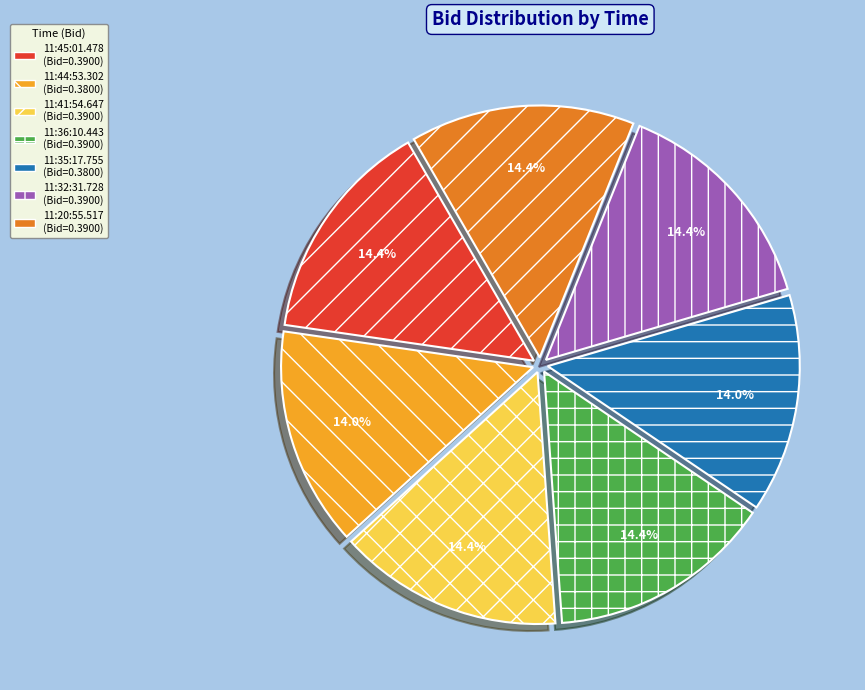

Is there any slice that represents more than half of the pie?

No